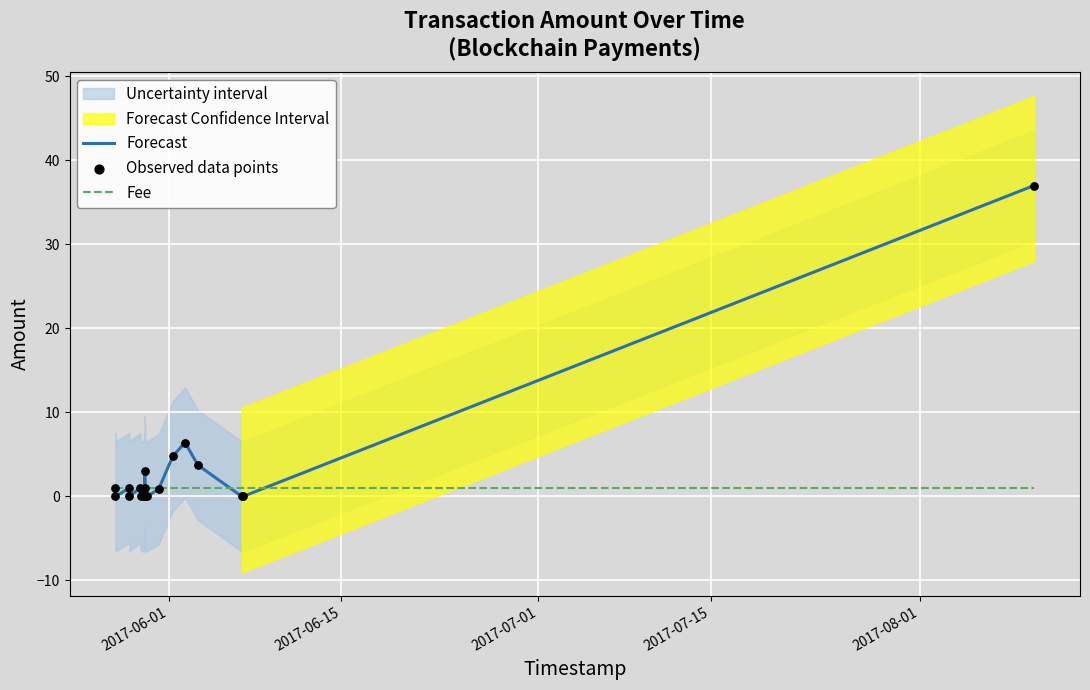

Which series has the largest total across all categories?

Forecast